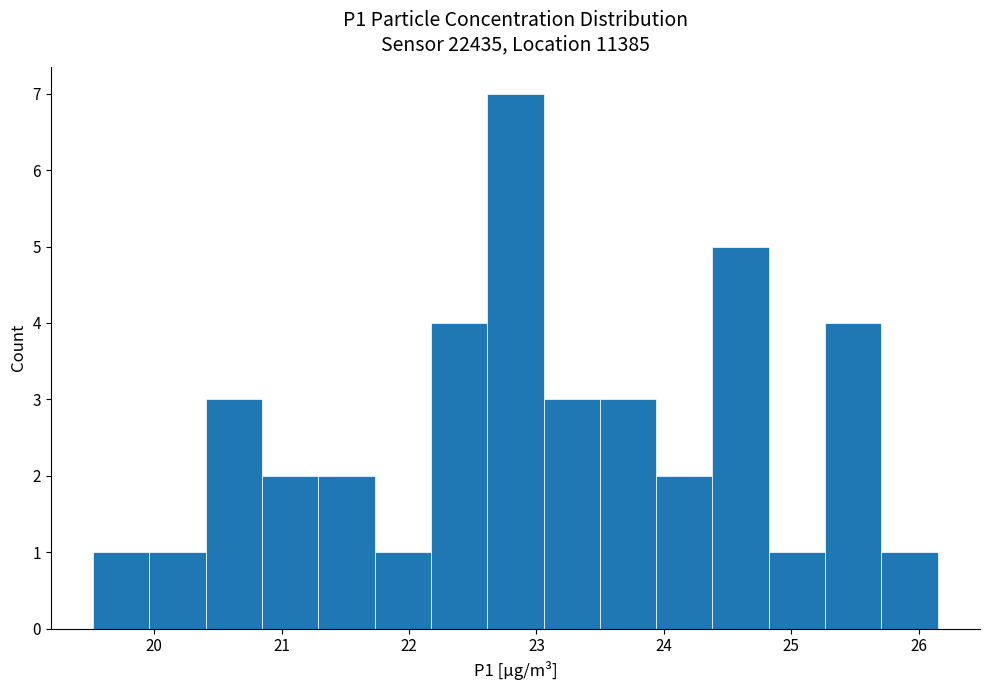

Which range on the x-axis has the tallest bar?

22.6 to 23.1